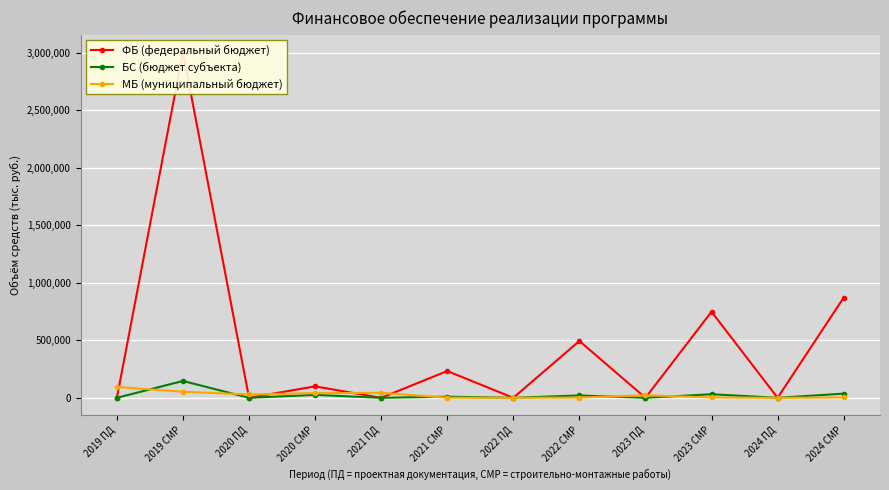

What is the value of the МБ (муниципальный бюджет) point at the 3rd from the left?

29043.1